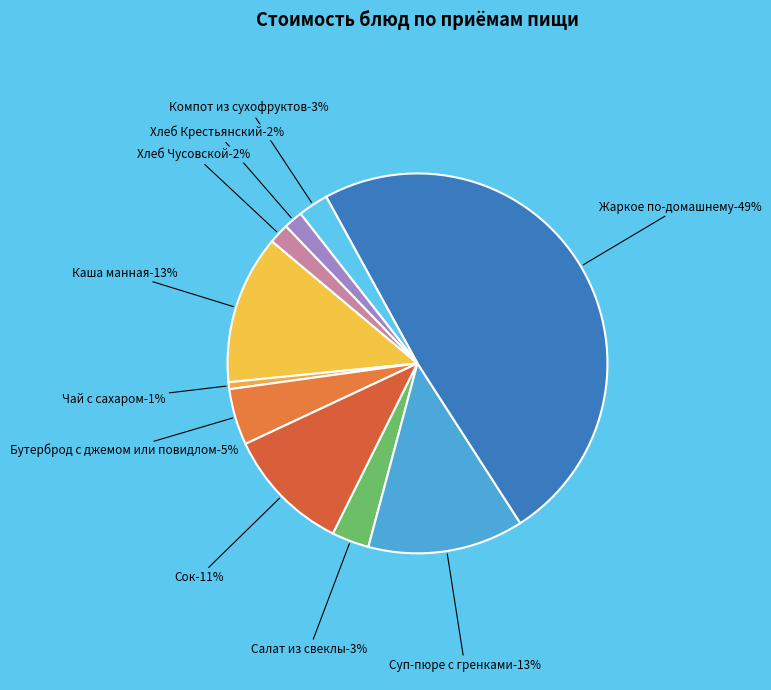

Combined, do Компот из сухофруктов and Хлеб Чусовской account for over 50%?

No